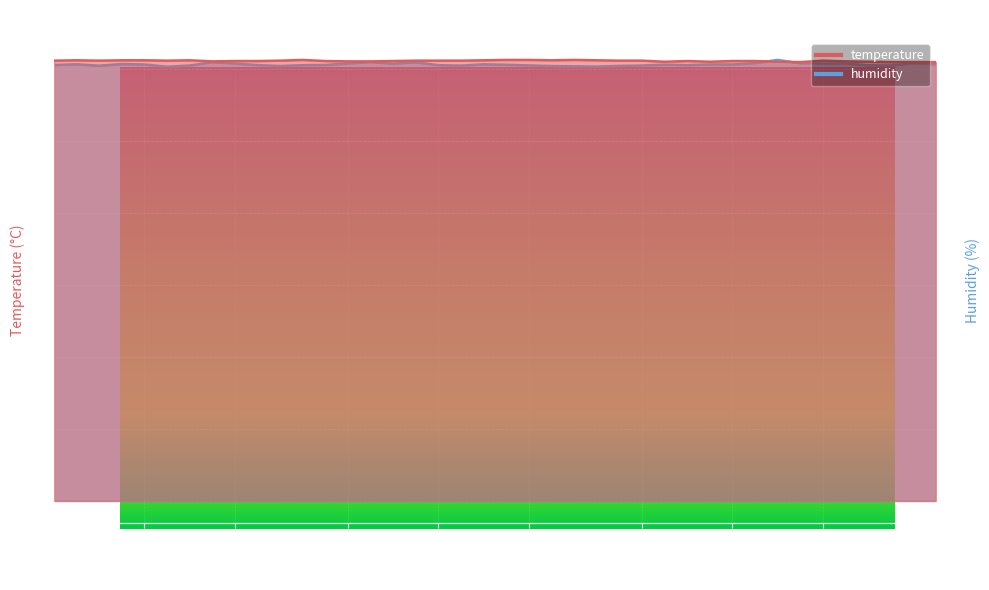

Rank the series at 00:13 from highest to lowest value.

humidity, temperature